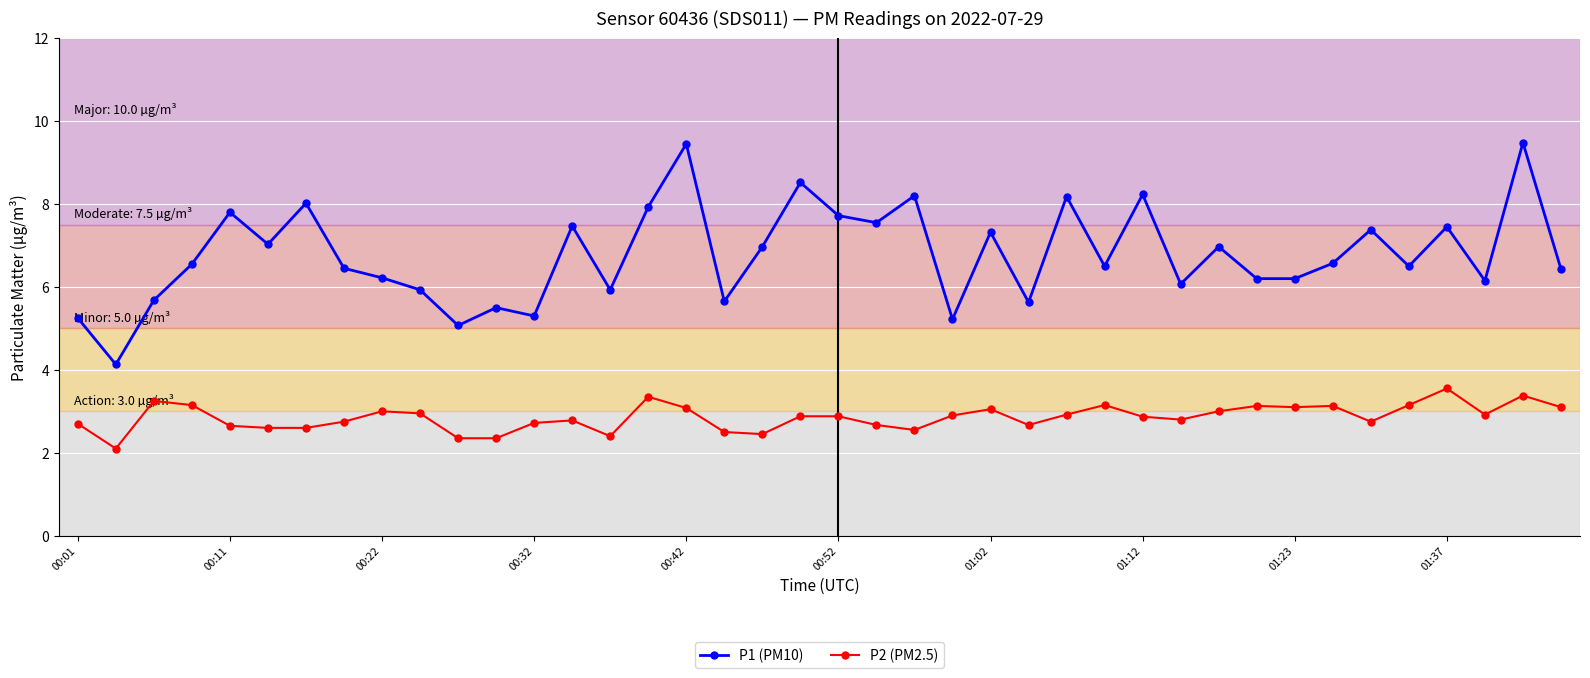

Which series has the largest total across all categories?

P1 (PM10)